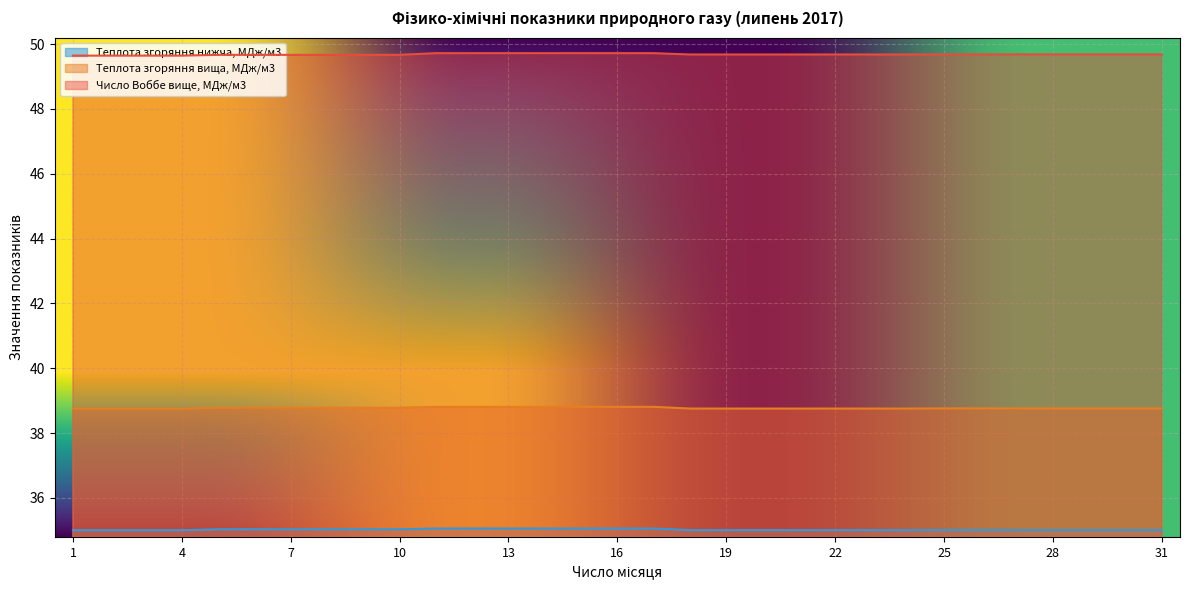

Is the value of Теплота згоряння нижча, МДж/м3 at 30 greater than the value of Число Воббе вище, МДж/м3 at 17?

No